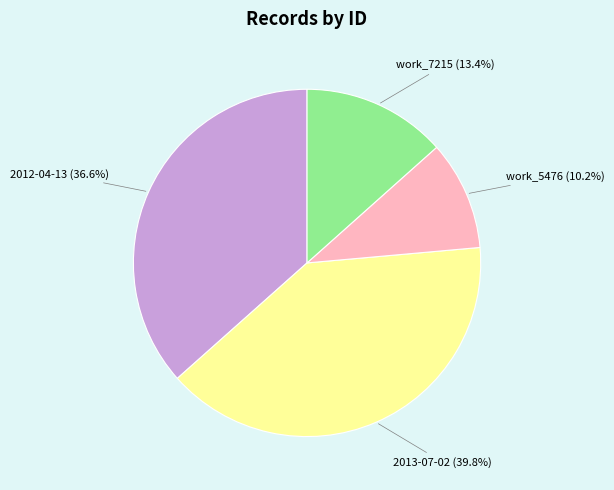

How many segments does this pie chart have?

4